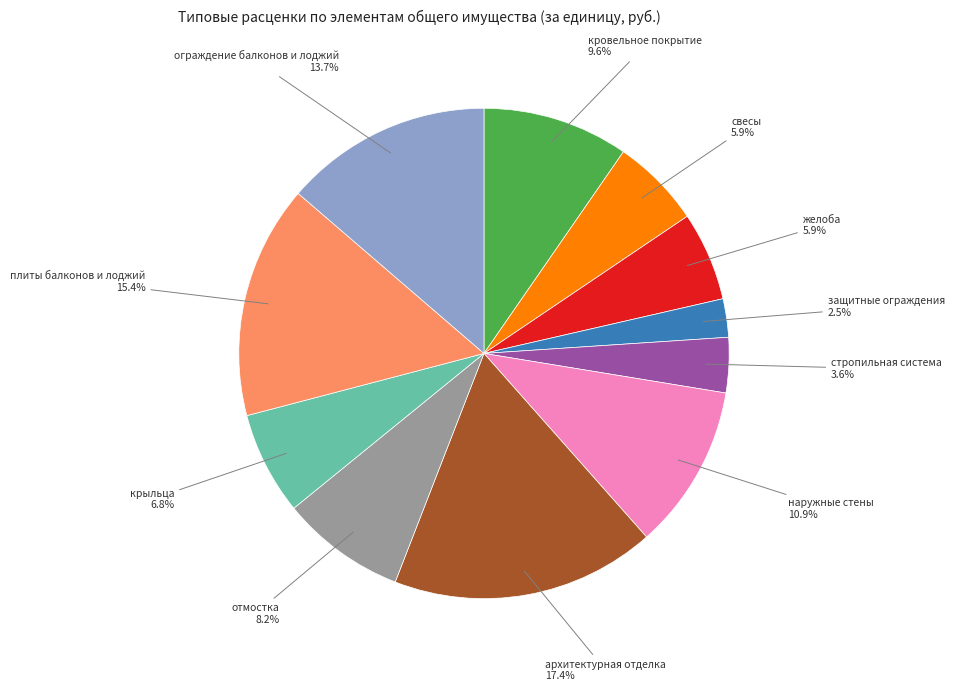

To the nearest percent, what portion does плиты балконов и лоджий represent?

15%